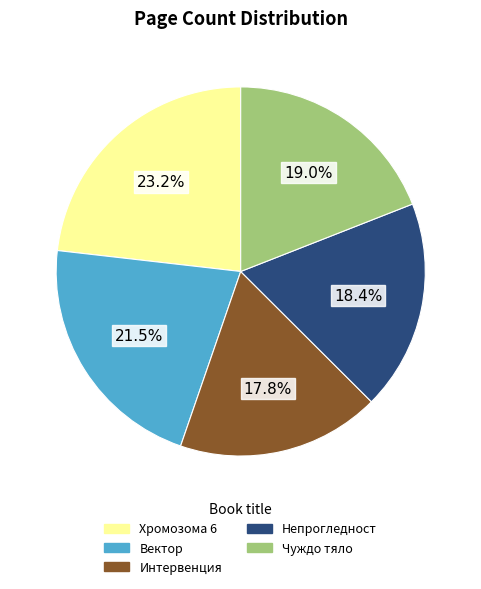

How many segments does this pie chart have?

5